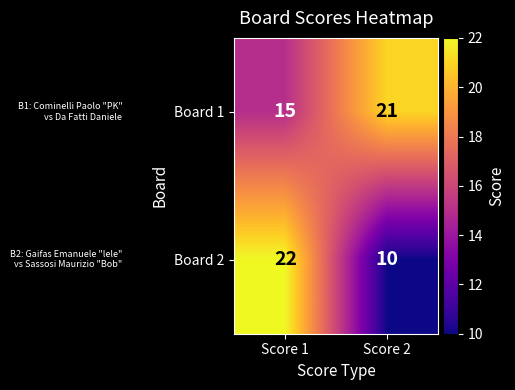

Reading right to left, transcribe all the data shown in this chart.

Board 1: Score 2=21	Score 1=15
Board 2: Score 2=10	Score 1=22